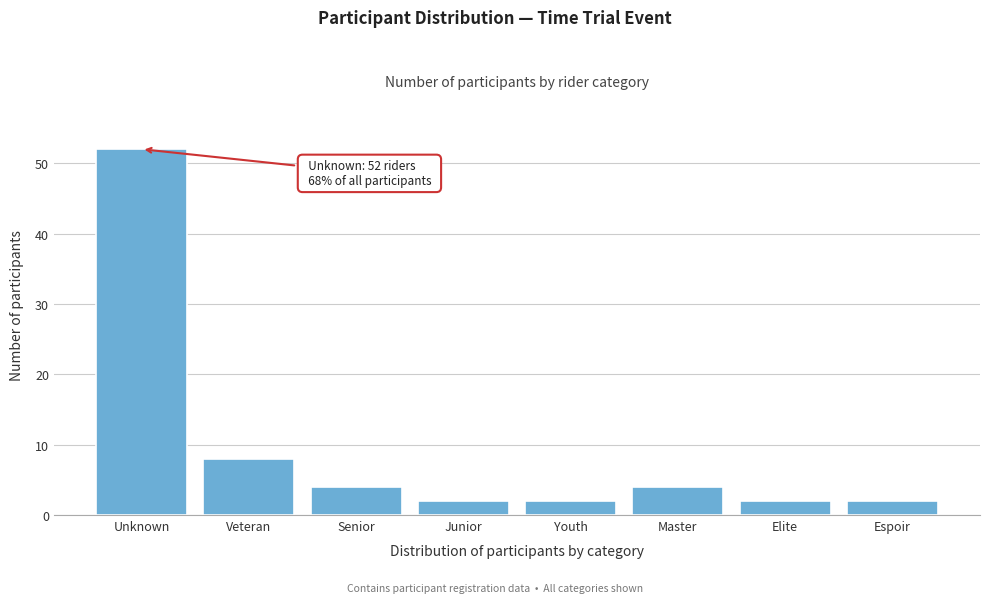

Reading right to left, extract all data points from this chart.

Espoir=2	Elite=2	Master=4	Youth=2	Junior=2	Senior=4	Veteran=8	Unknown=52